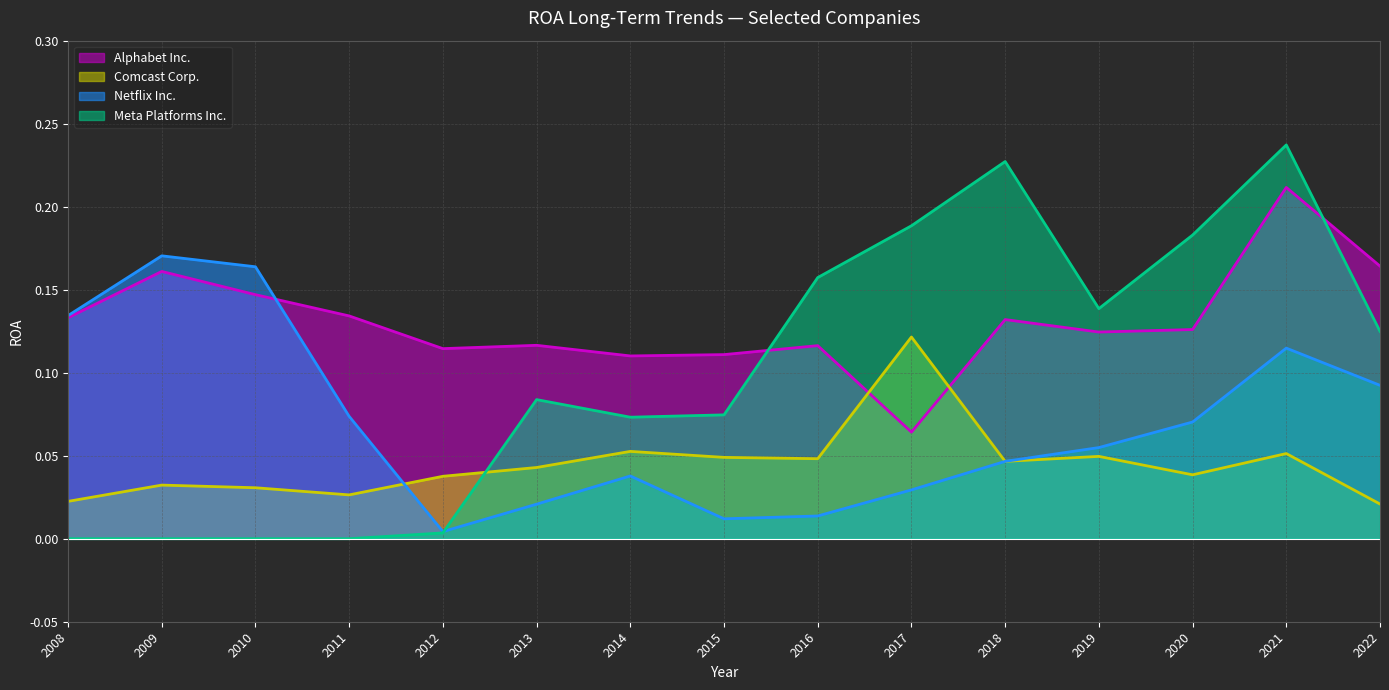

What is the maximum value for Comcast Corp.?

0.1